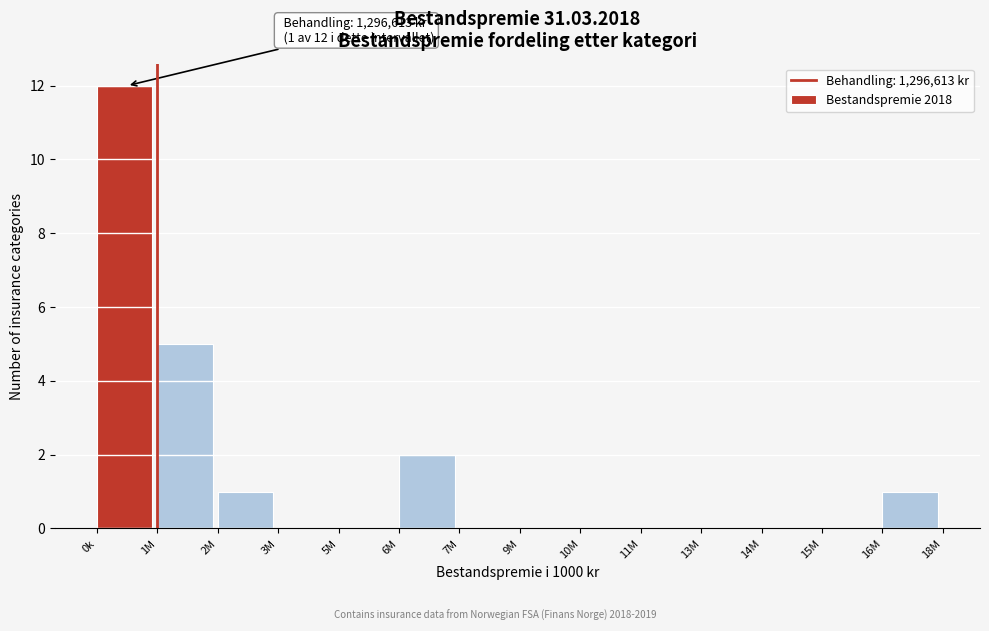

Reading left to right, transcribe all the data shown in this chart.

0k=12	1M=5	2M=1	3M=0	5M=0	6M=2	7M=0	9M=0	10M=0	11M=0	13M=0	14M=0	15M=0	16M=1